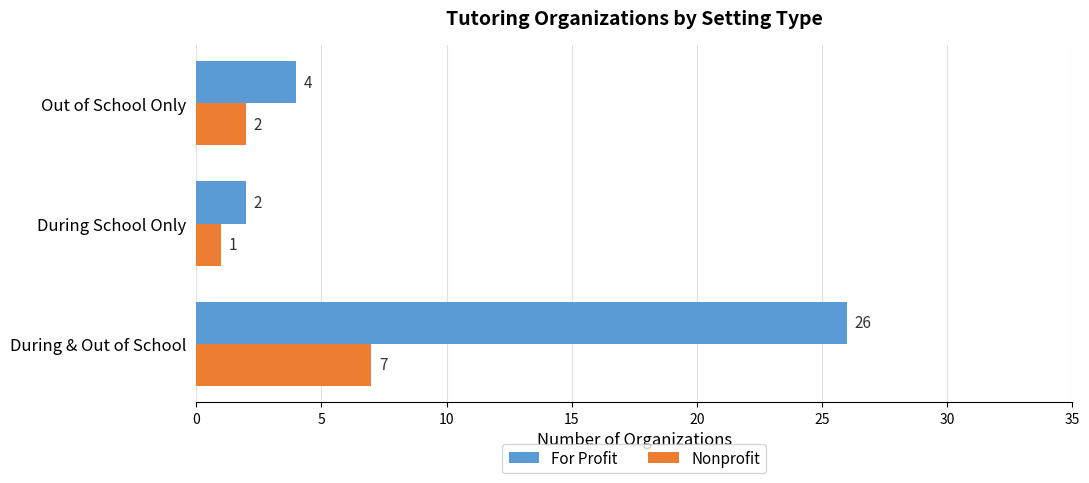

What is the average value of the Nonprofit series?

3